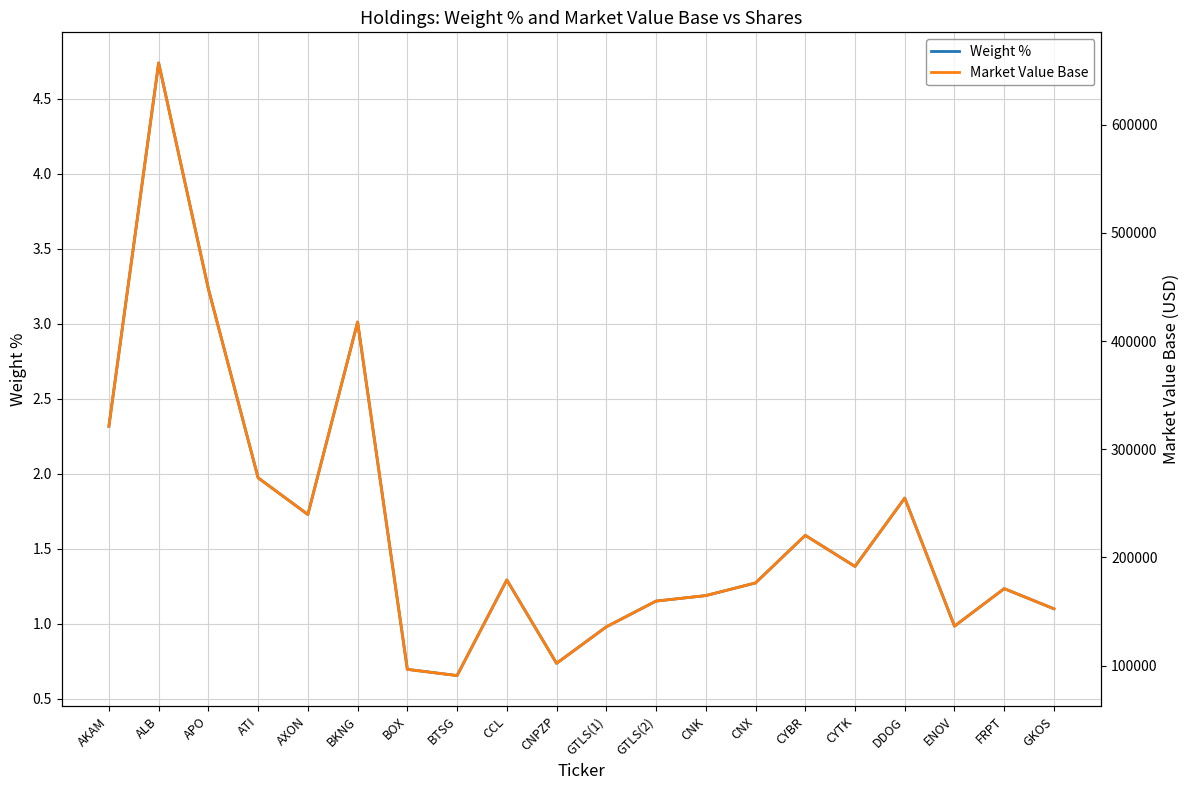

How many data points in Market Value Base are less than 179160?

10